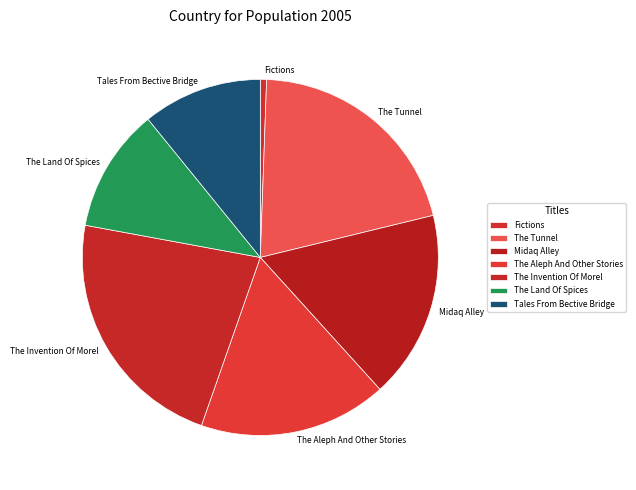

Is it true that The Tunnel is 21% of the pie?

True